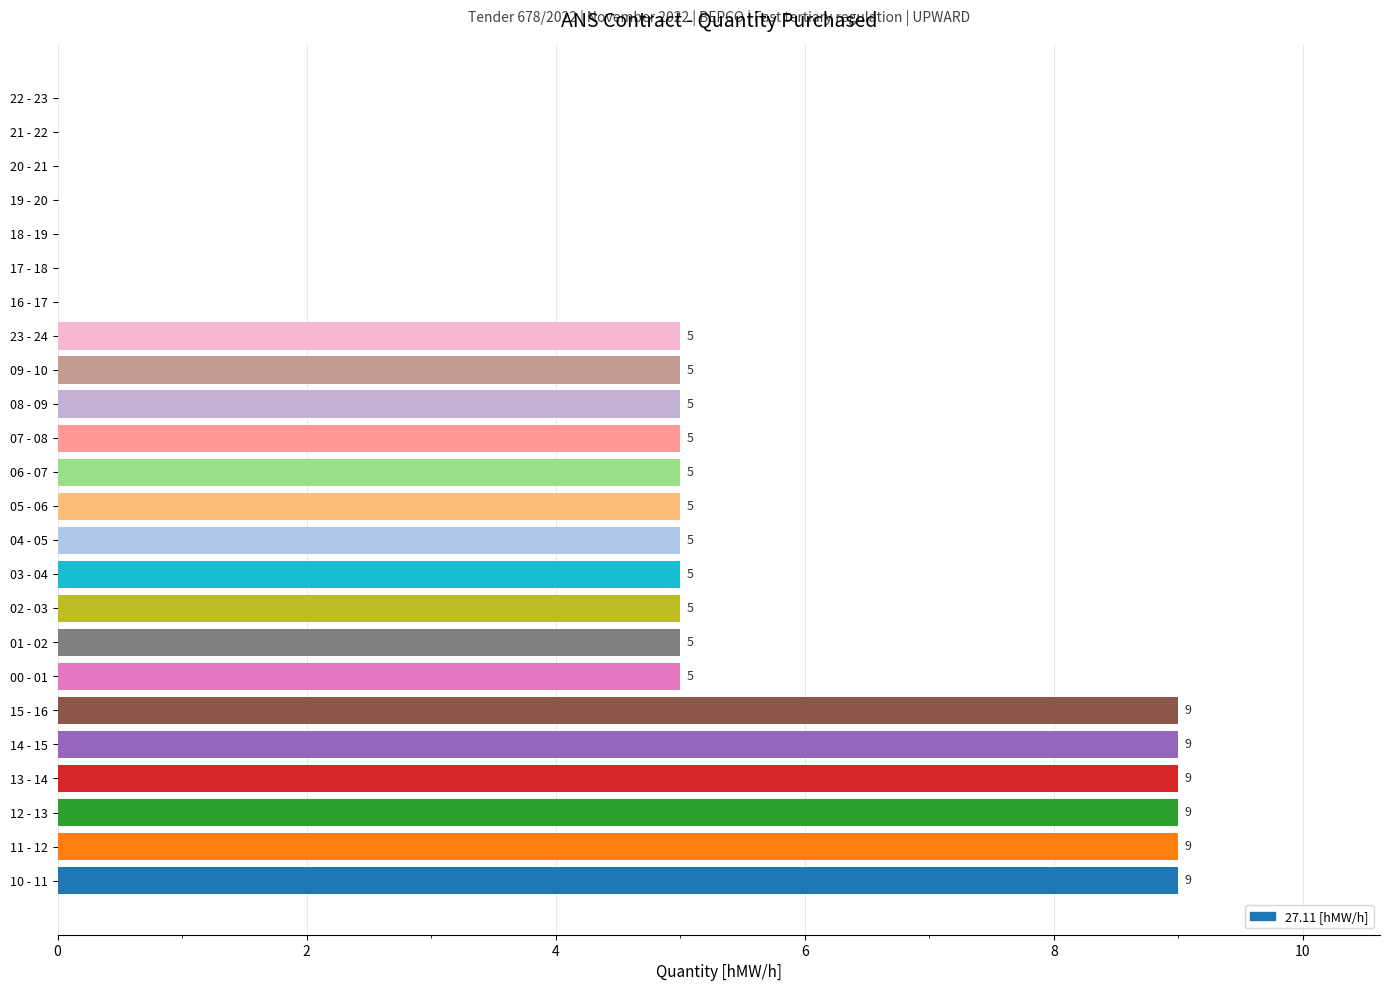

Reading bottom to top, list all the values displayed in this chart.

10 - 11=9	11 - 12=9	12 - 13=9	13 - 14=9	14 - 15=9	15 - 16=9	00 - 01=5	01 - 02=5	02 - 03=5	03 - 04=5	04 - 05=5	05 - 06=5	06 - 07=5	07 - 08=5	08 - 09=5	09 - 10=5	23 - 24=5	16 - 17=0	17 - 18=0	18 - 19=0	19 - 20=0	20 - 21=0	21 - 22=0	22 - 23=0